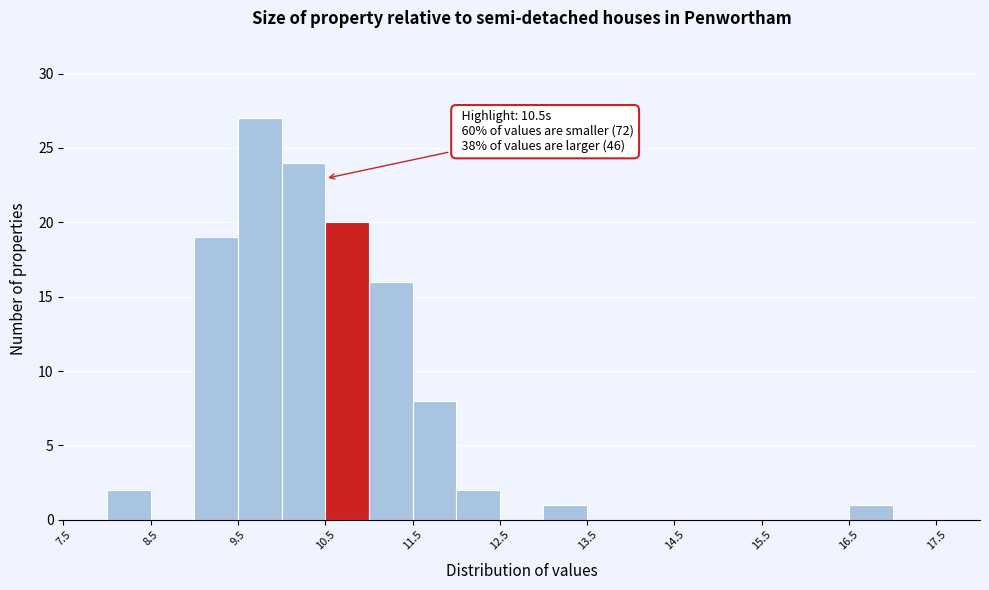

Which range on the x-axis has the tallest bar?

9.5 to 10.0